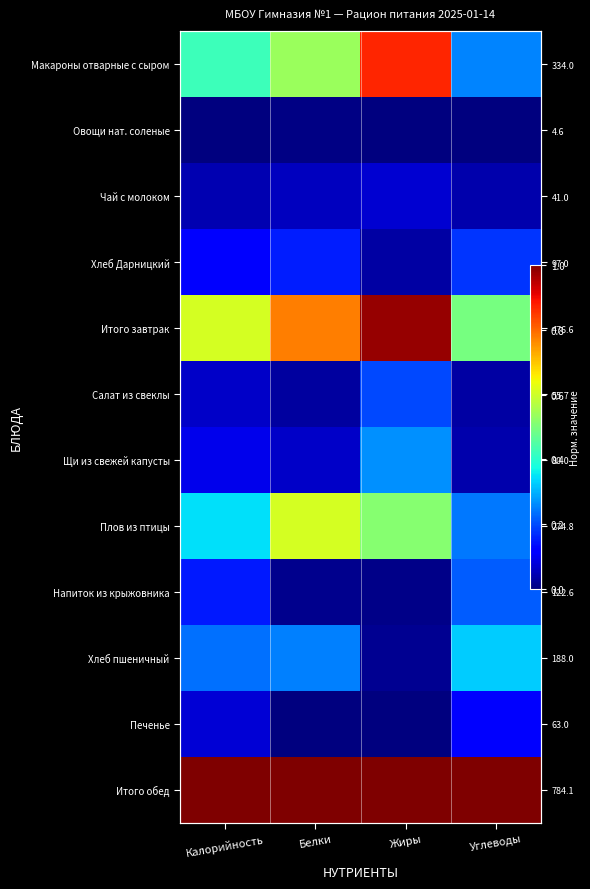

The Салат из свеклы series shows 0.0 at Белки. True or false?

True